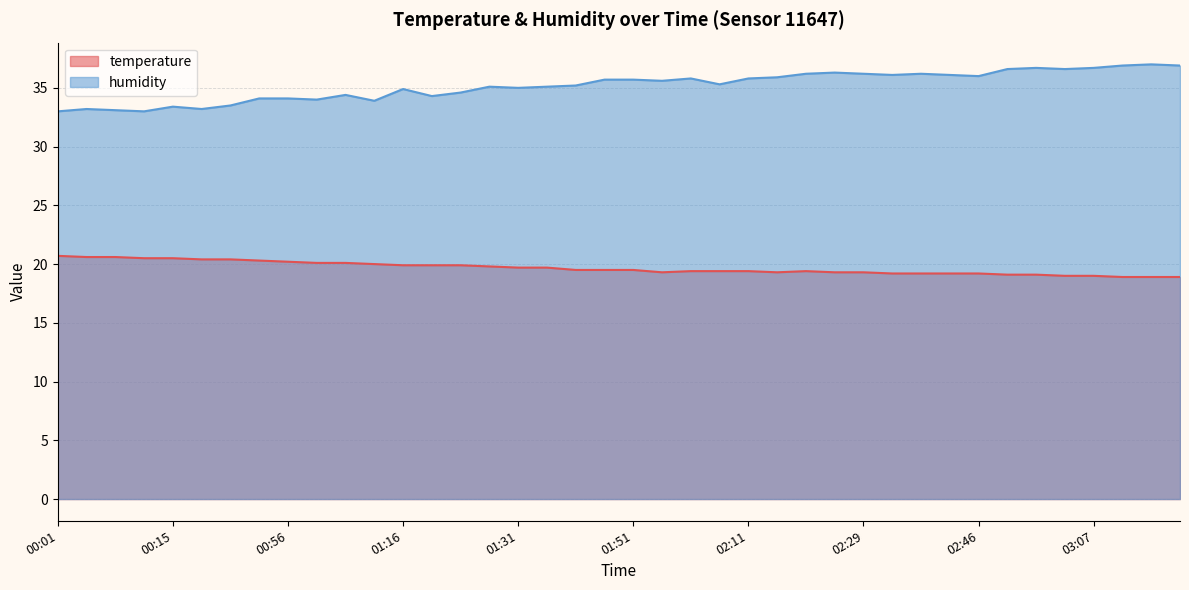

Rank the categories by temperature value from lowest to highest.

03:10, 03:13, 03:15, 03:04, 03:07, 02:49, 02:55, 02:32, 02:35, 02:40, 02:46, 02:00, 02:14, 02:22, 02:29, 02:03, 02:06, 02:11, 02:17, 01:43, 01:48, 01:51, 01:31, 01:34, 01:28, 01:16, 01:19, 01:22, 01:07, 01:02, 01:05, 00:56, 00:50, 00:24, 00:29, 00:12, 00:15, 00:07, 00:09, 00:01